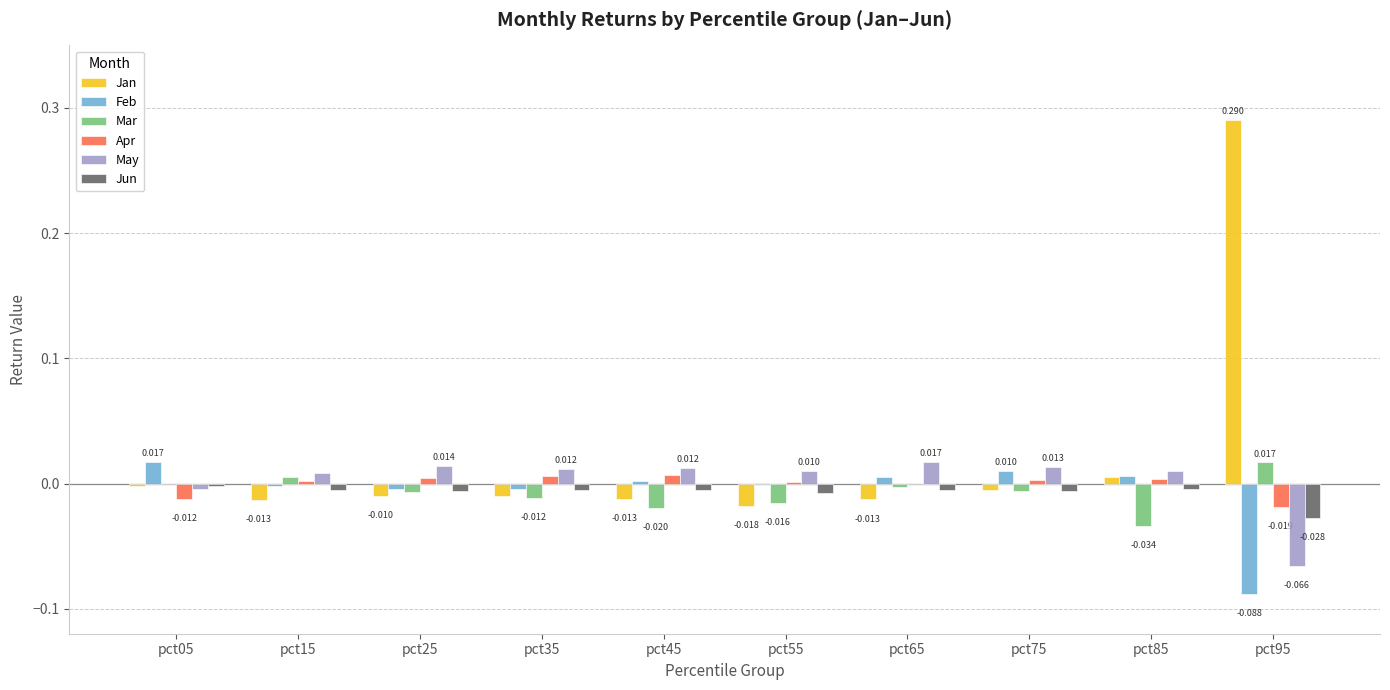

Is the value of Feb at pct25 greater than the value of May at pct45?

No